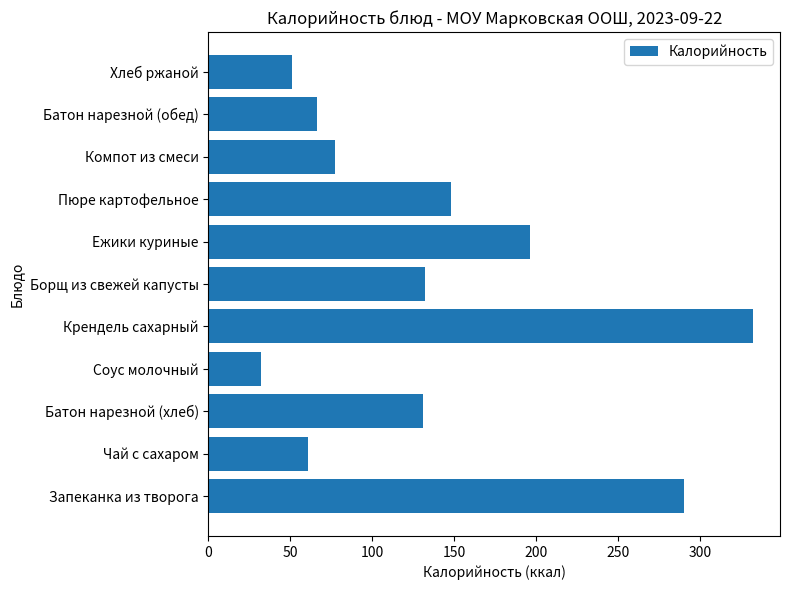

What is the change in value from Батон нарезной (хлеб) to Пюре картофельное?

+17